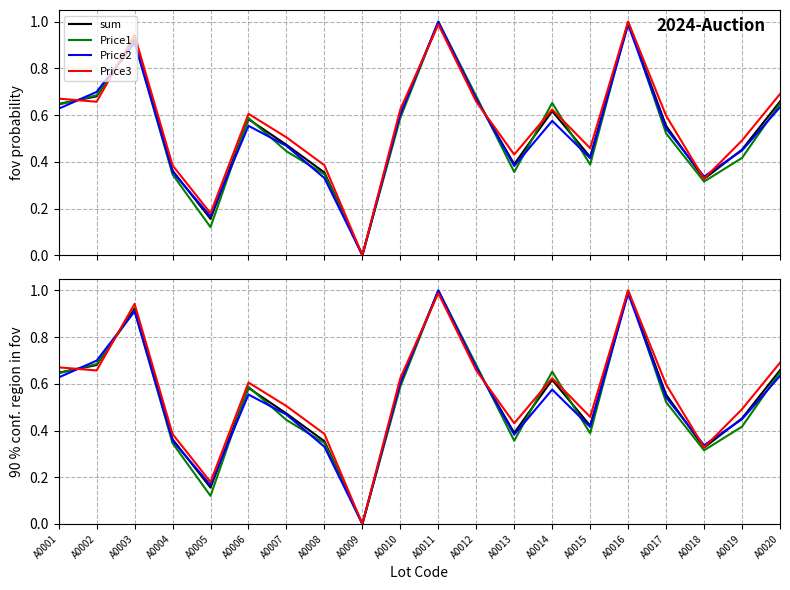

True or false: sum has more than 2 points higher than both neighbors.

True